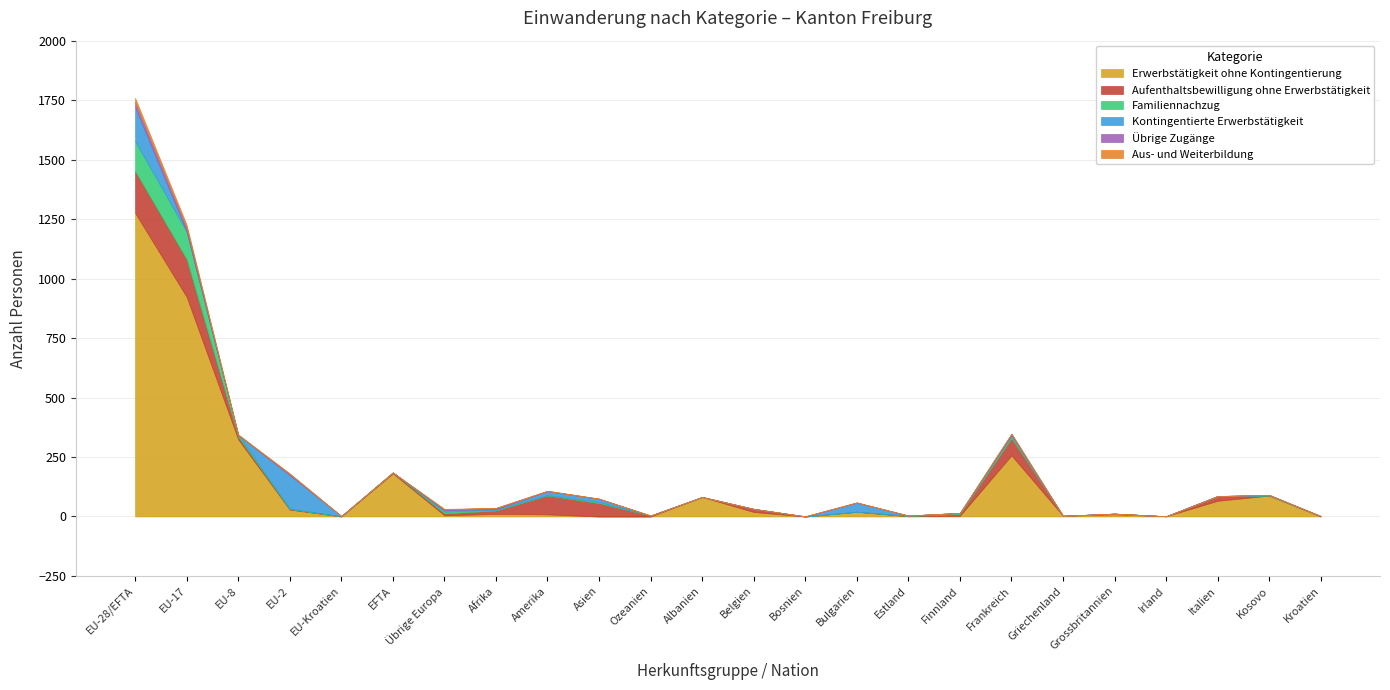

Rank the series at Afrika from lowest to highest value.

Aus- und Weiterbildung, Kontingentierte Erwerbstätigkeit, Familiennachzug, Übrige Zugänge, Erwerbstätigkeit ohne Kontingentierung, Aufenthaltsbewilligung ohne Erwerbstätigkeit